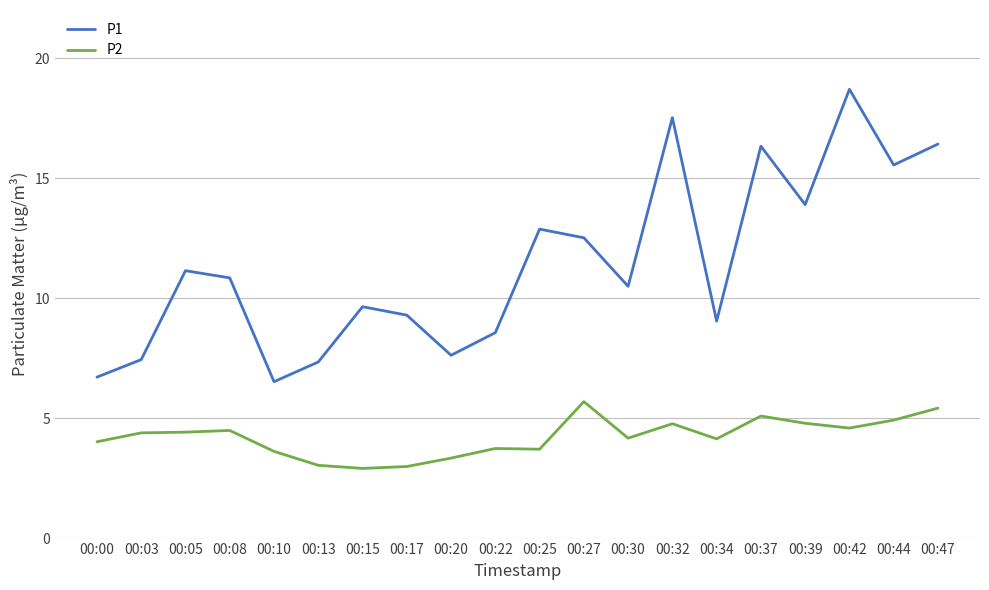

True or false: P1 and P2 cross at least once.

False